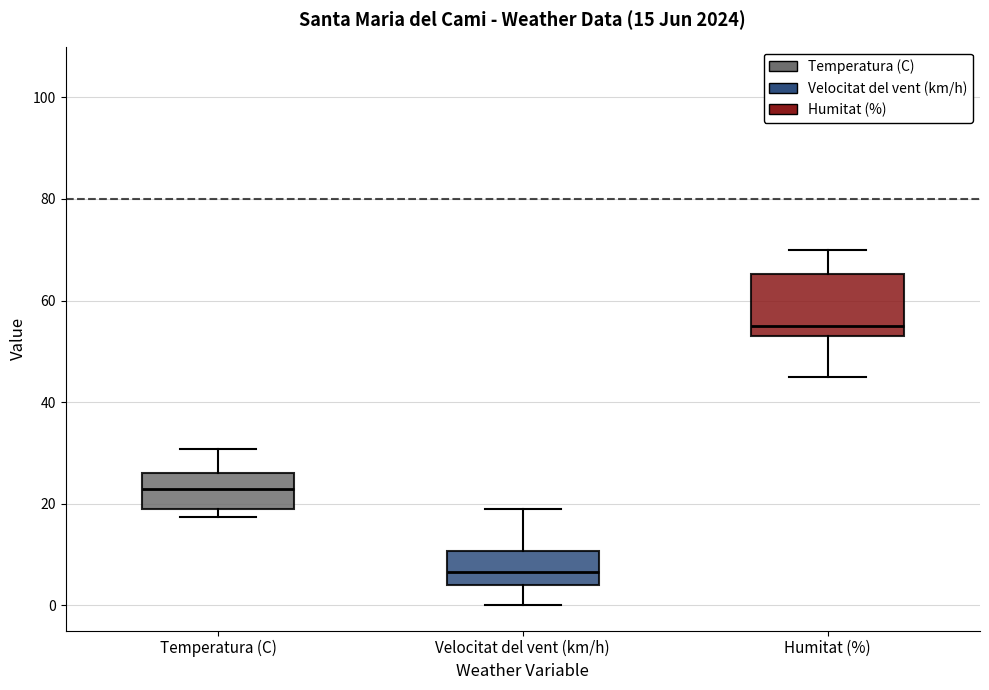

Which box's median line is the highest?

Humitat (%)